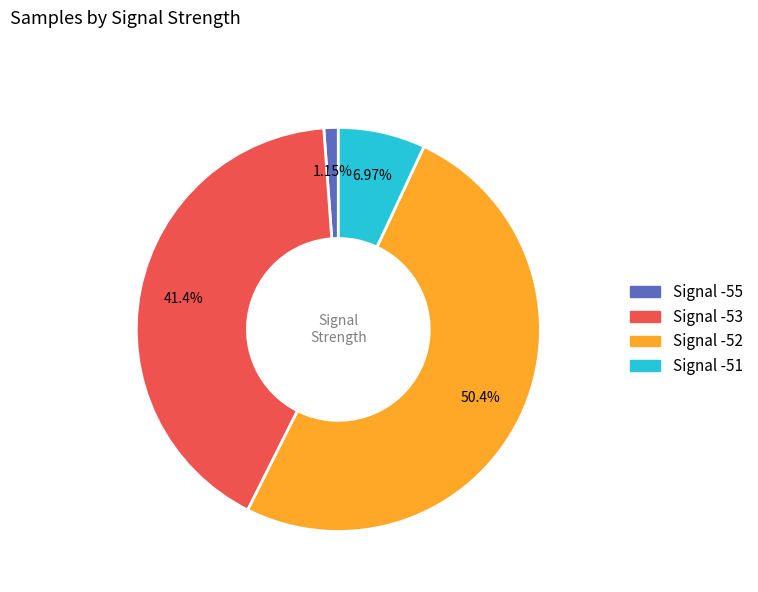

Is there a majority slice in this chart?

Yes